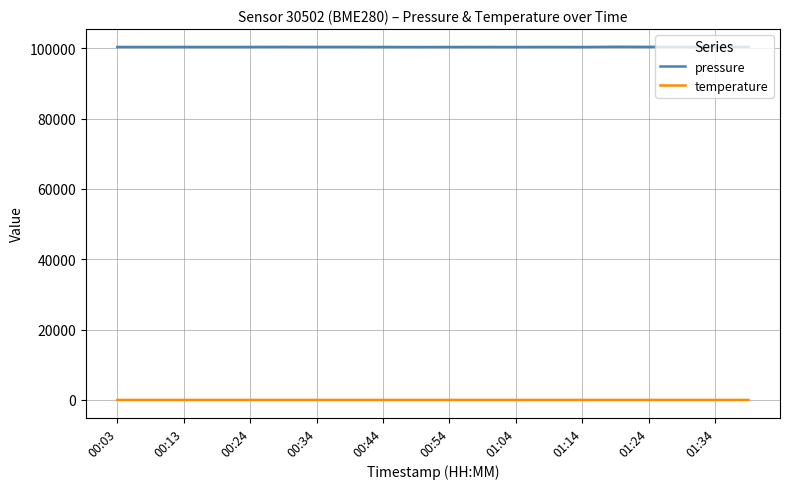

True or false: temperature and pressure cross at least once.

False